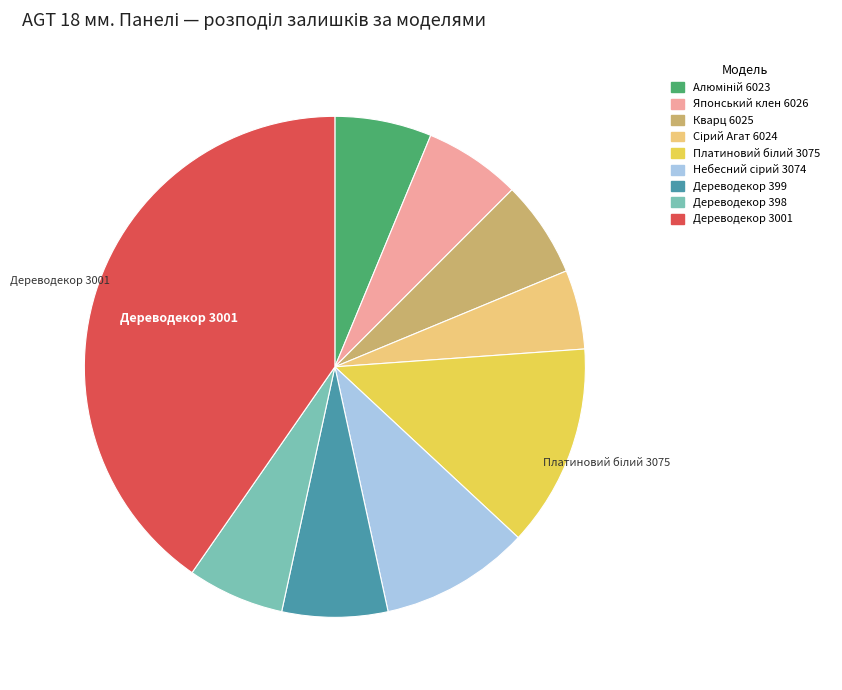

What is the largest slice in the pie chart?

Дереводекор 3001